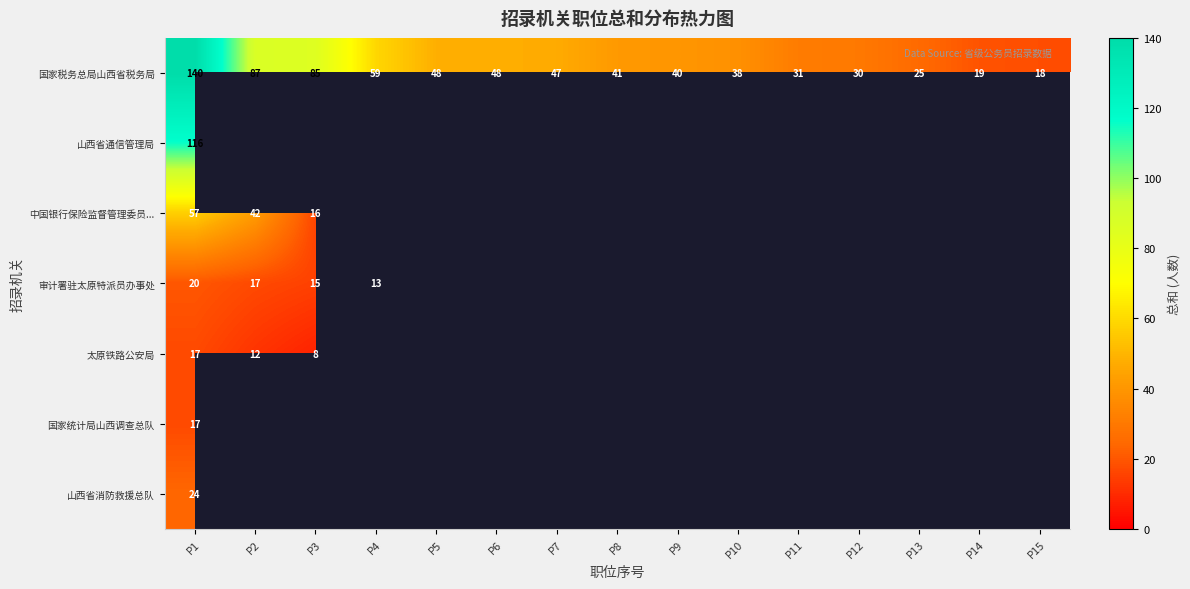

The 太原铁路公安局 series shows 4 at P2. True or false?

False